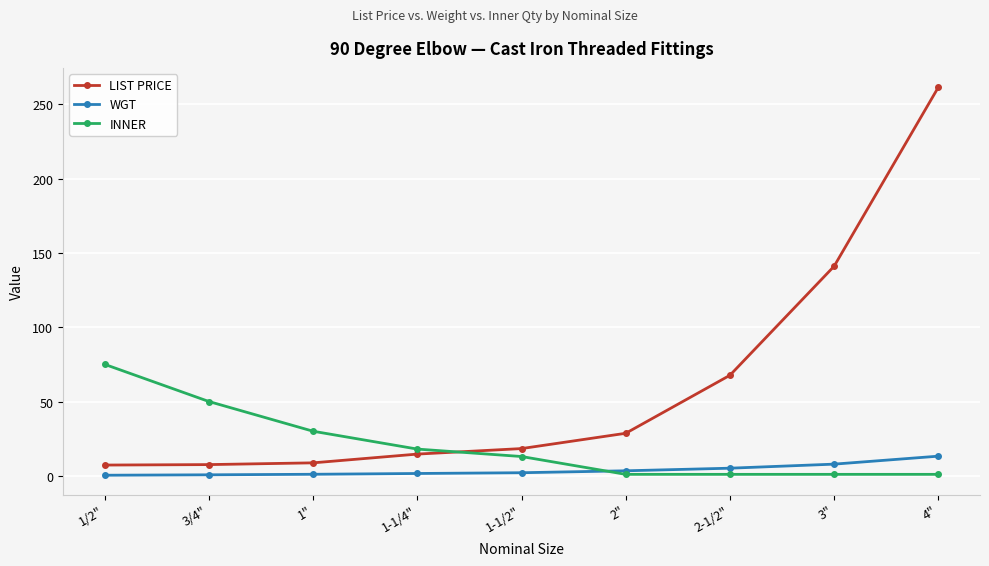

True or false: INNER has a value of 48.1 at 1/2".

False